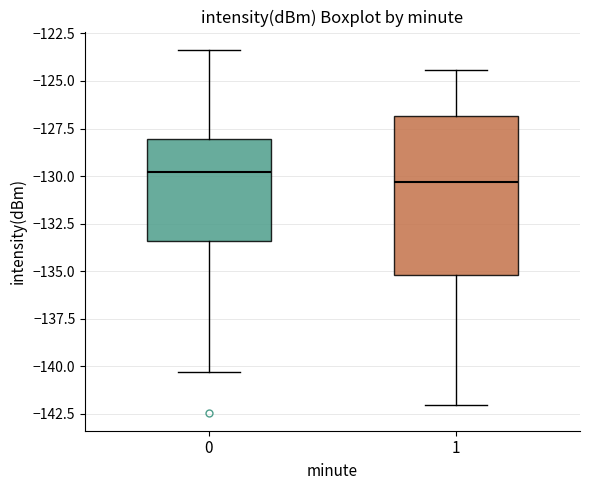

Reading left to right, transcribe this box plot: for each box, give where its median line is, the range the box spans, and where its two whiskers end, as read against the y-axis. The values are not printed on the chart, so give them approximately, as read against the axis.

0: median -130.0, box -133.5 to -128.0, whiskers -140.5 to -123.5
1: median -130.5, box -135.0 to -127.0, whiskers -142.0 to -124.5